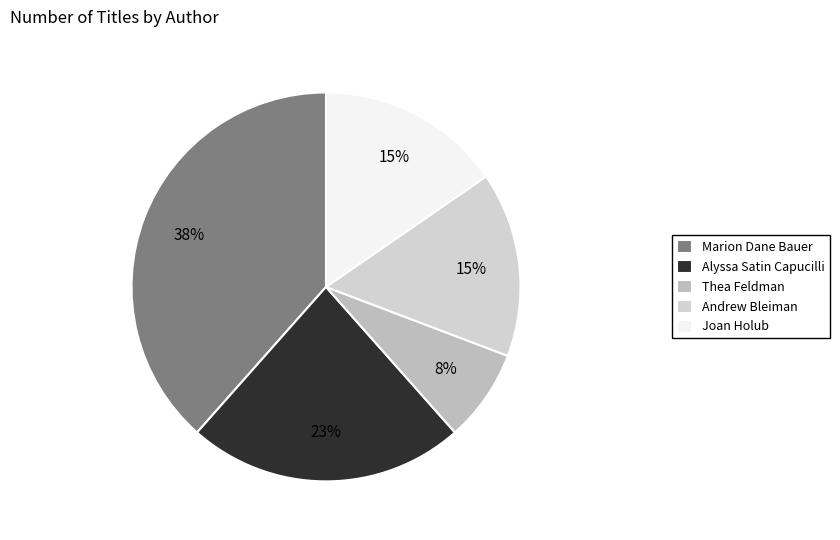

Which slice is the smallest?

Thea Feldman